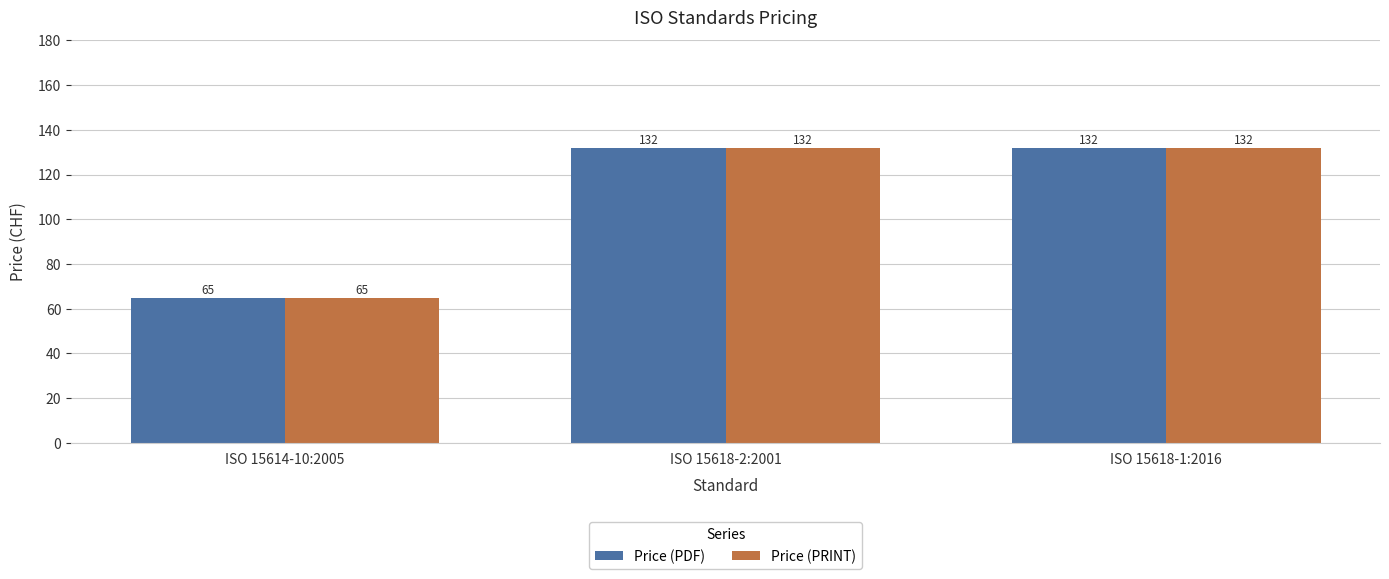

The Price (PRINT) series shows 132 at ISO 15618-2:2001. True or false?

True